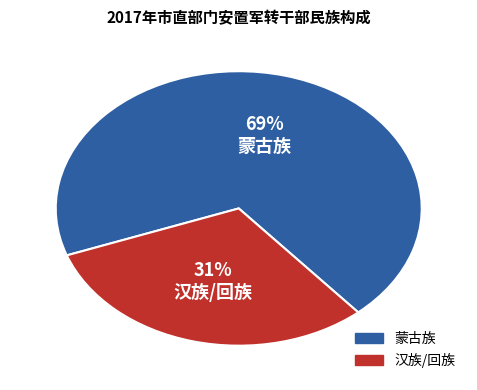

Rank the categories by value from lowest to highest.

汉族/回族, 蒙古族